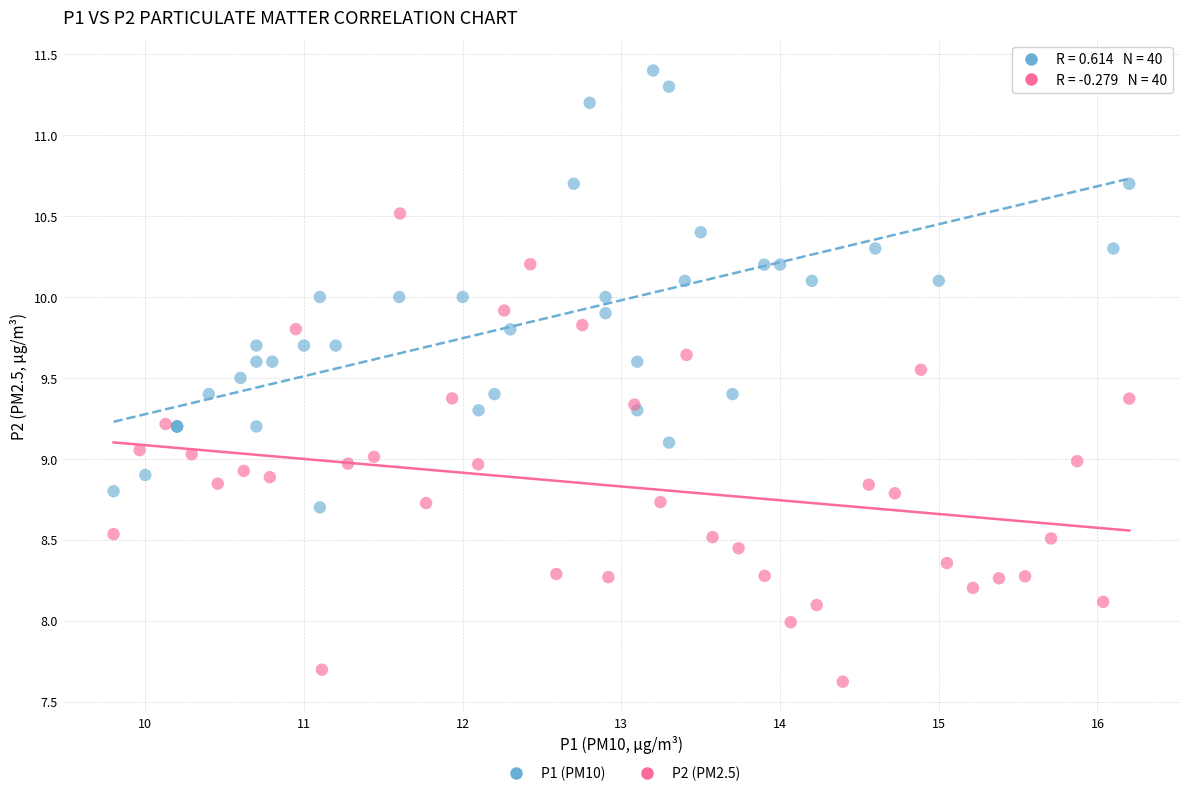

Which series reaches the maximum Y coordinate?

P1 (PM10)